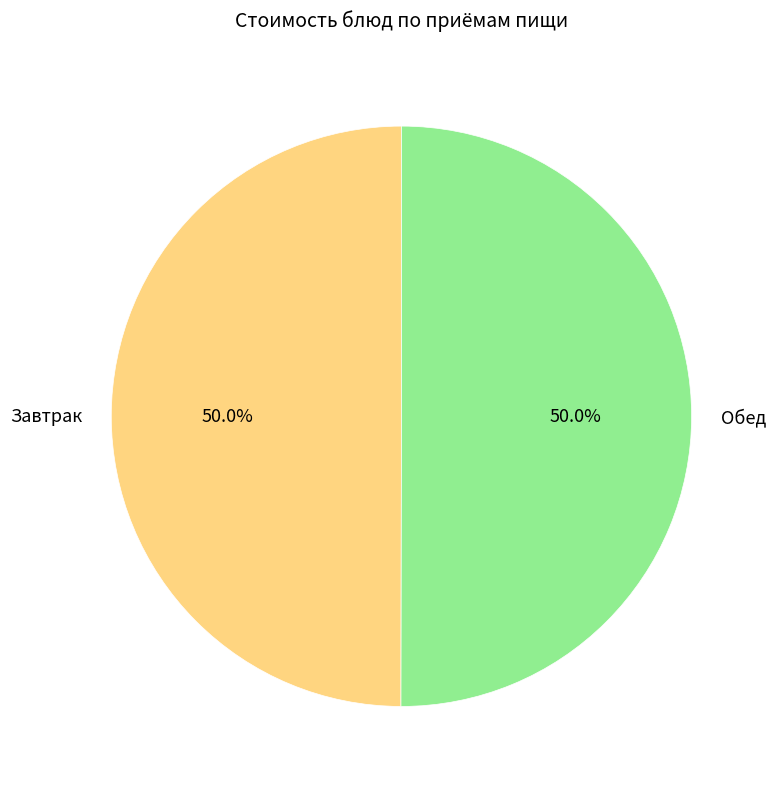

Is the sum of Обед and Завтрак greater than half?

Yes